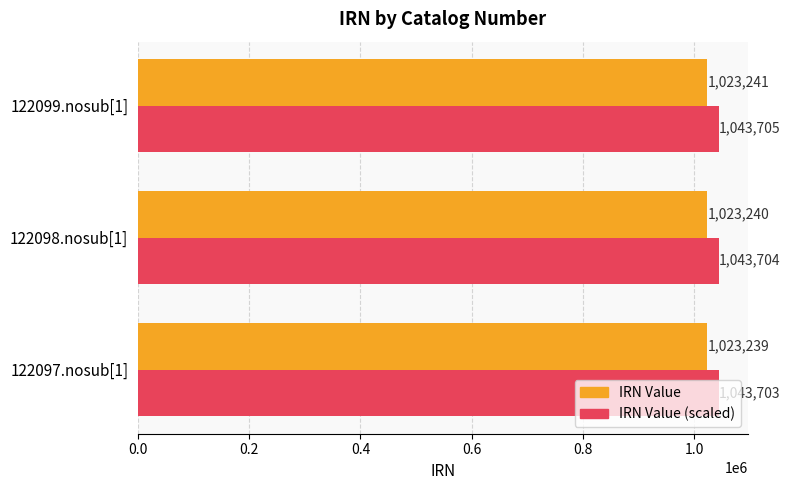

Which label corresponds to the largest value in the chart?

122099.nosub[1]